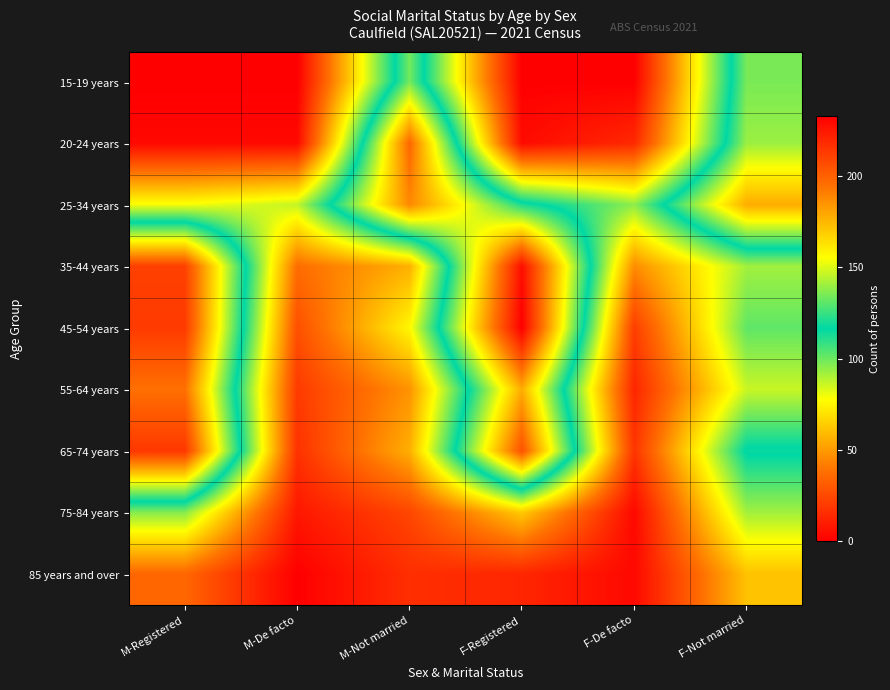

Which label corresponds to the largest value in the chart?

F-Registered